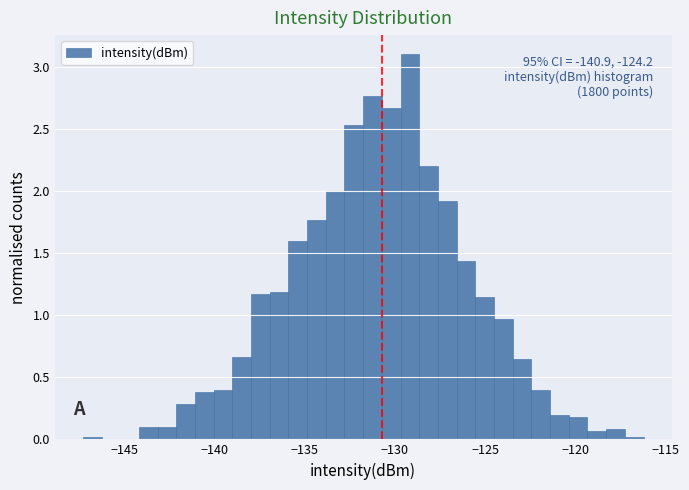

Read against the x-axis, roughly where is the centre of the tallest bar?

-129.0